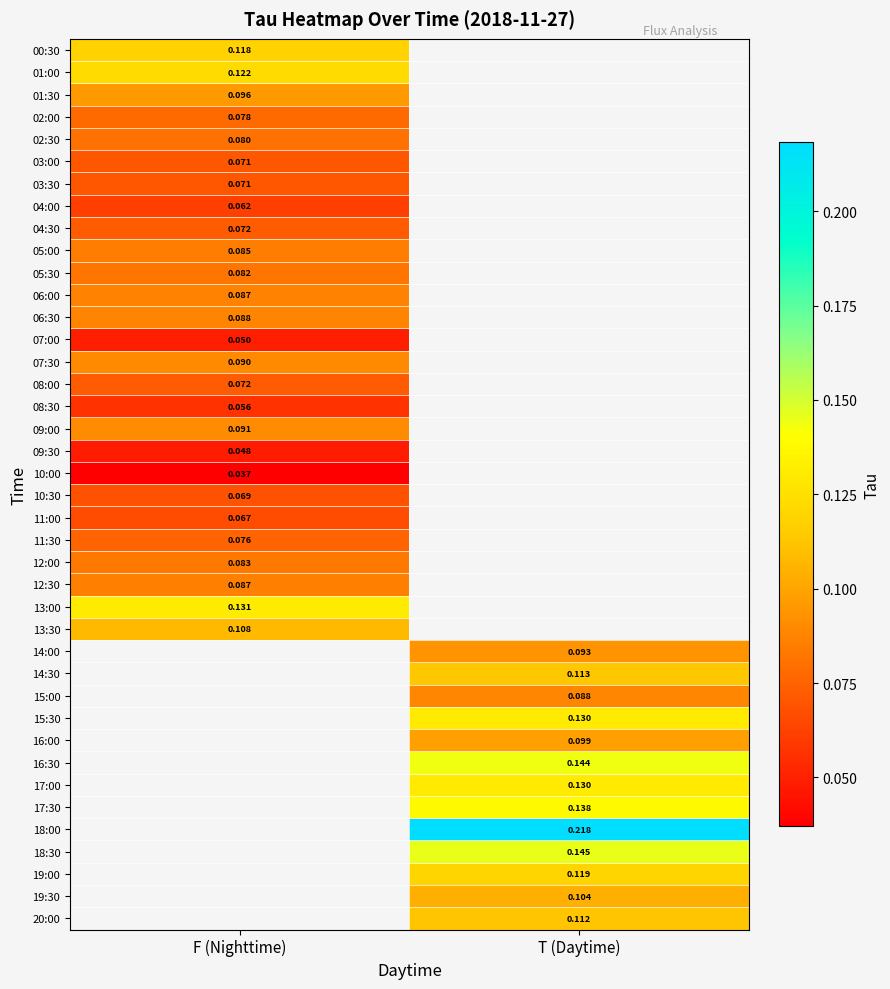

Rank the series by their maximum value, from highest to lowest.

13:00, 01:00, 00:30, 13:30, 01:30, 09:00, 07:30, 06:30, 06:00, 05:00, 05:30, 02:30, 02:00, 04:30, 08:00, 03:00, 03:30, 10:30, 04:00, 08:30, 07:00, 09:30, 10:00, 14:00, 14:30, 15:00, 15:30, 16:00, 16:30, 17:00, 17:30, 18:00, 18:30, 19:00, 19:30, 20:00, 12:30, 12:00, 11:30, 11:00